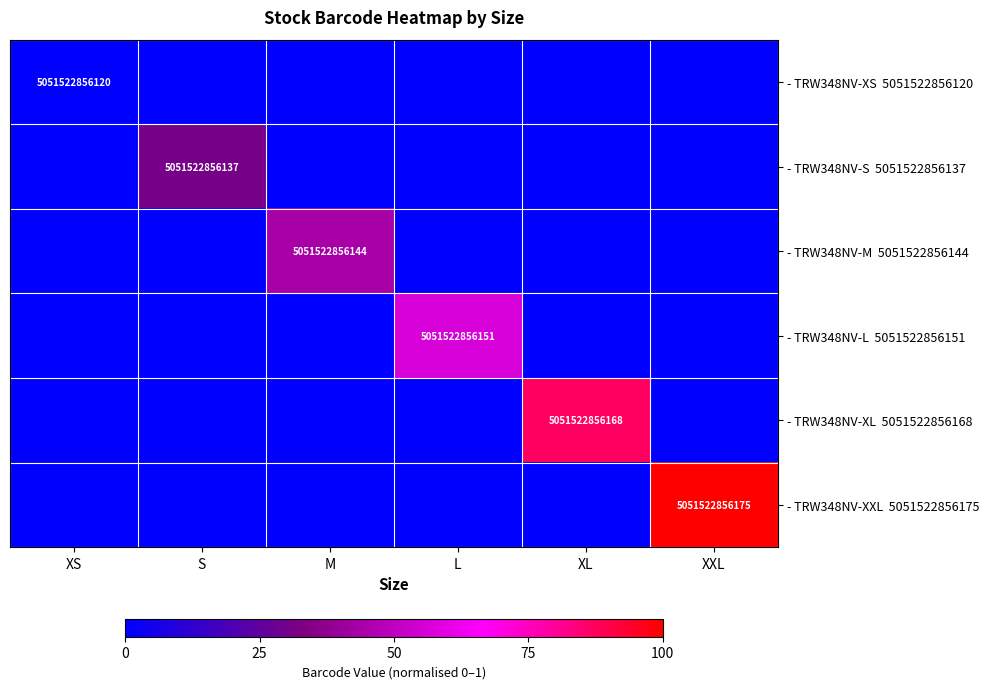

Count the number of categories in the chart.

6